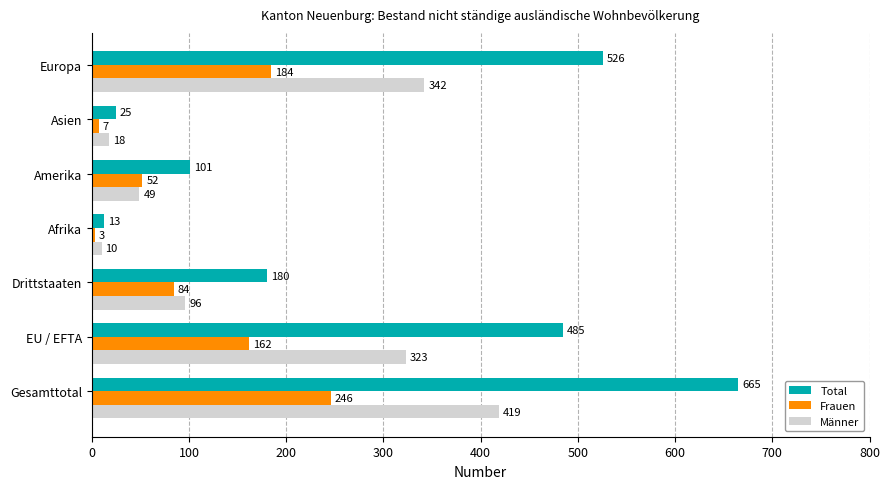

At which category is the sum across all series the highest?

Gesamttotal